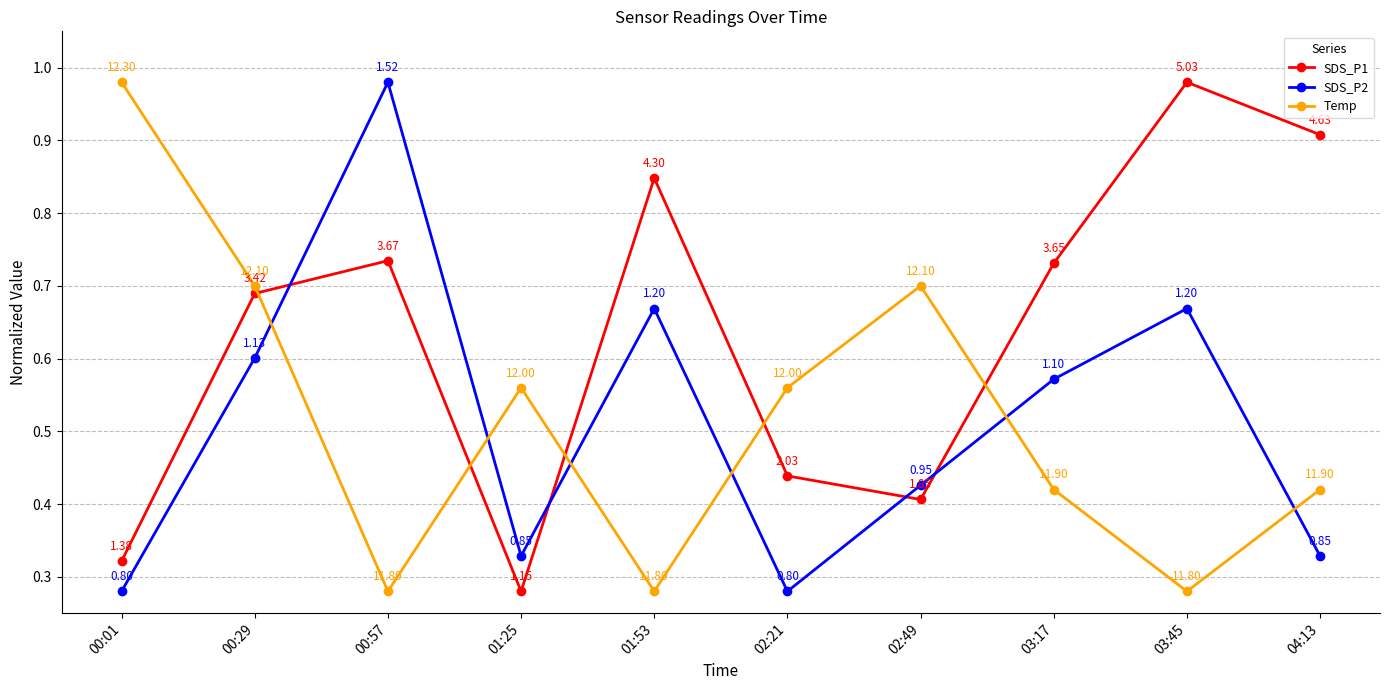

How many times do SDS_P2 and Temp cross each other?

6